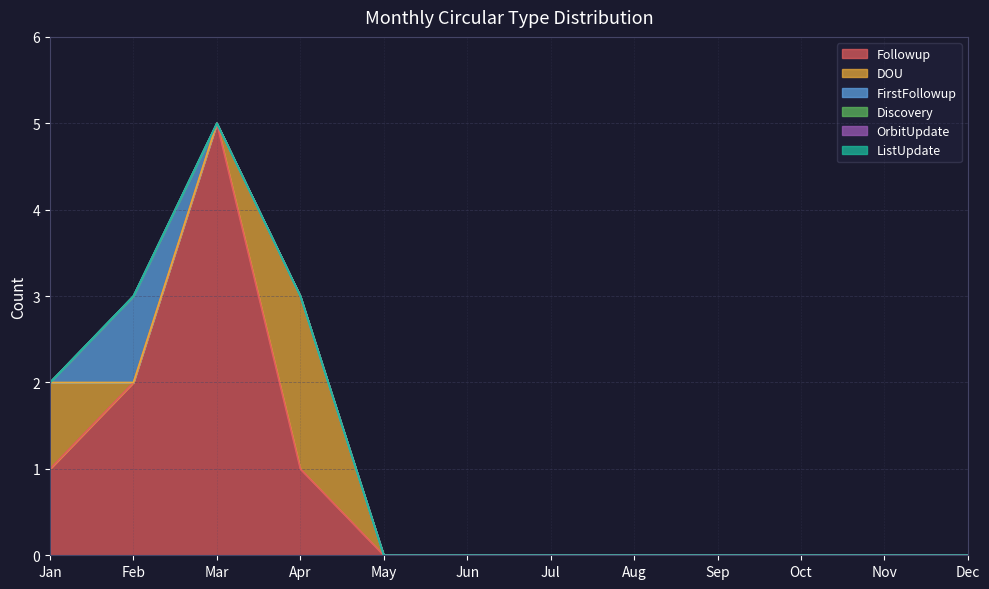

True or false: Discovery and ListUpdate cross at least once.

False